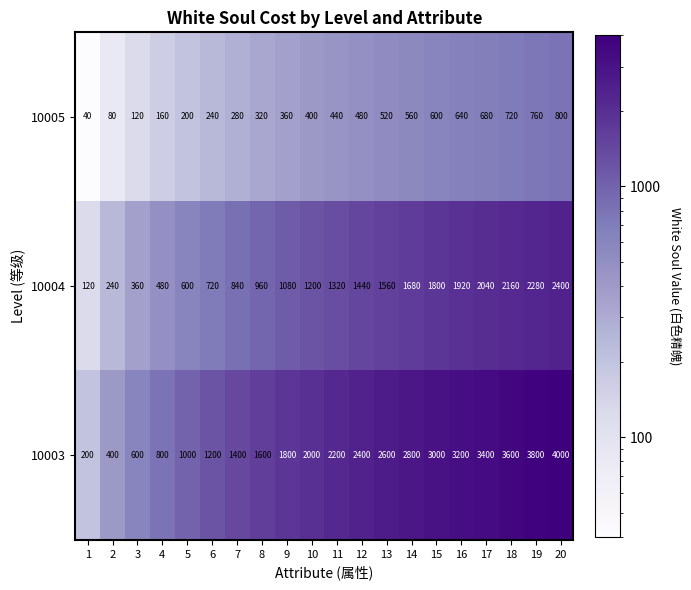

What is the total value across all series at 9?

3240